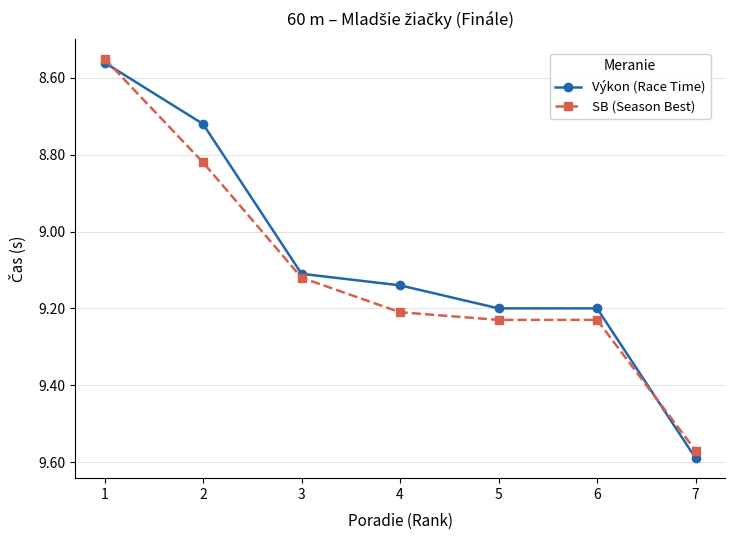

What is the sum of the Výkon (Race Time) values at 2 and 5?

17.9